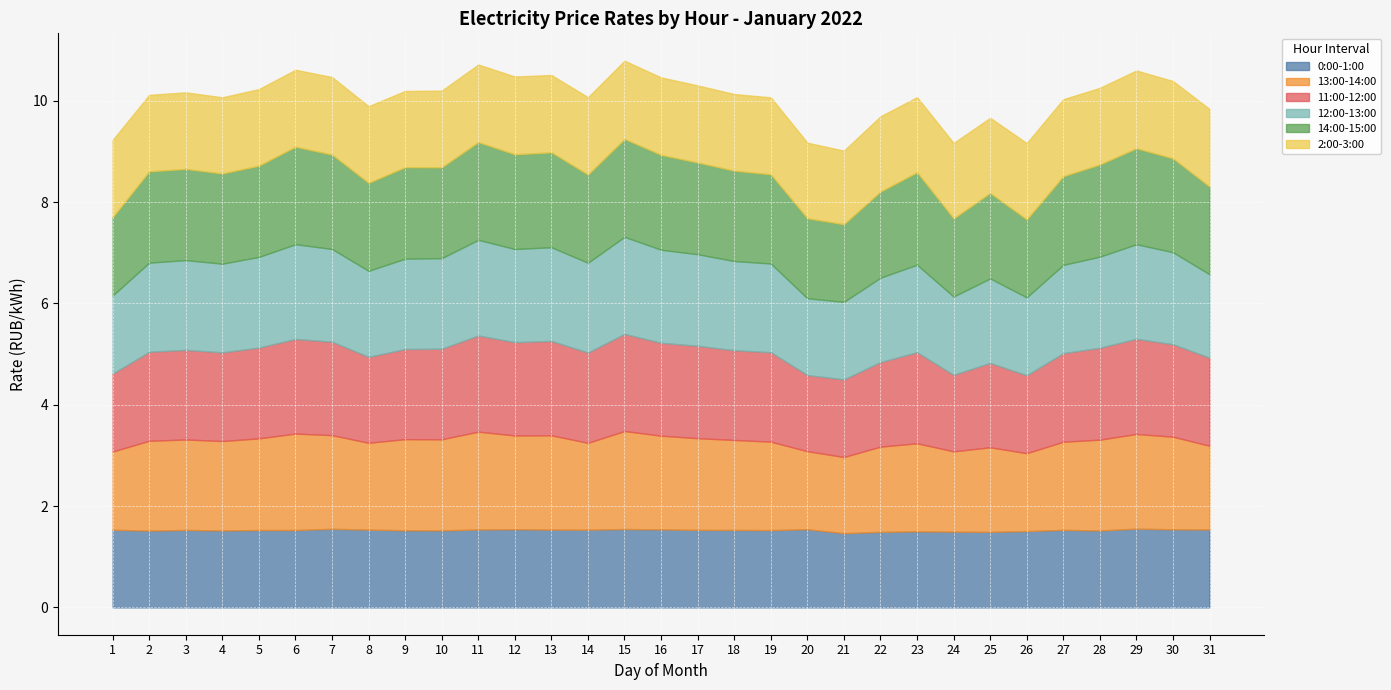

Which category has the highest value across all series?

15